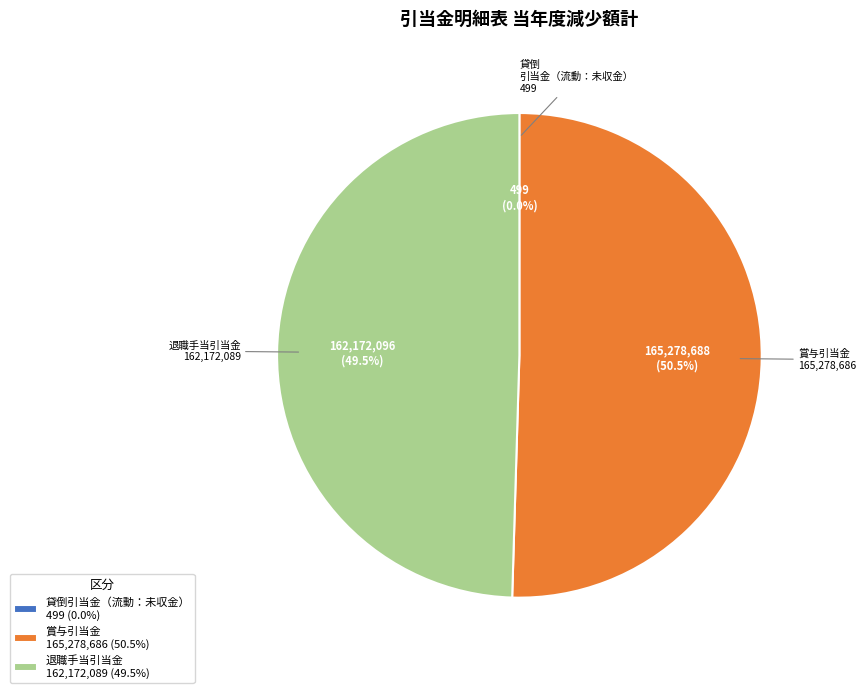

Approximately how many times larger is the value at 賞与引当金 165,278,686 (50.5%) compared to 退職手当引当金 162,172,089 (49.5%)?

1.0